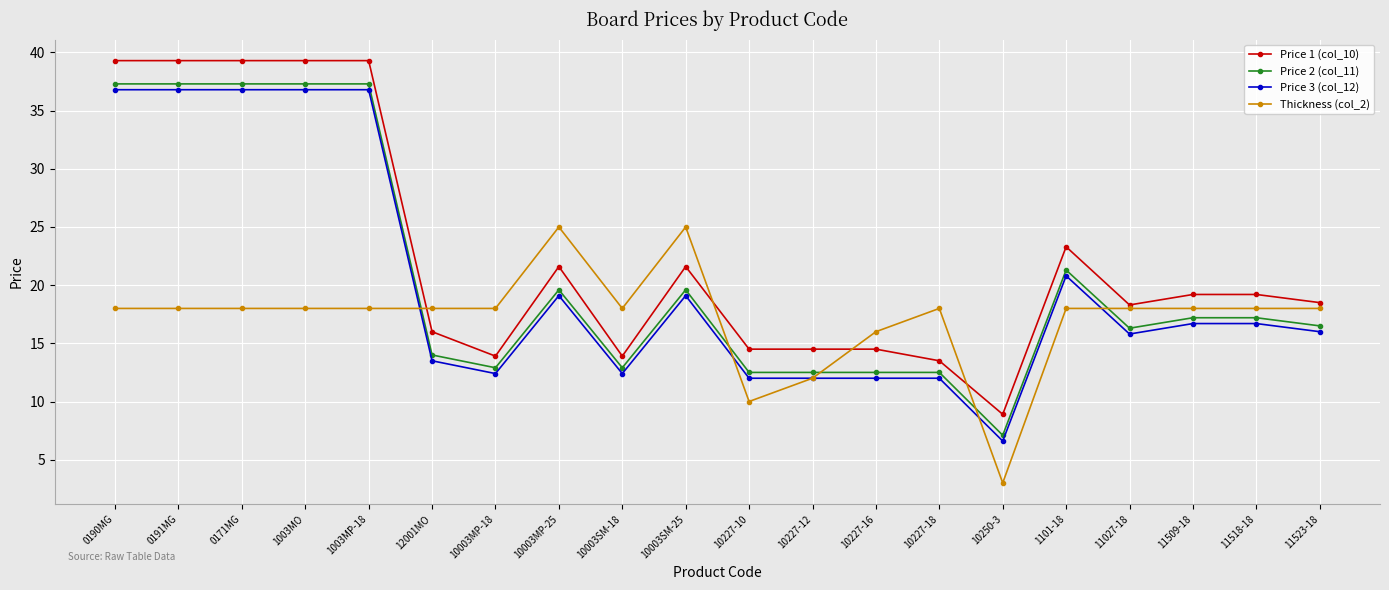

Reading right to left, extract all data points from this chart.

Price 1 (col_10): 18.5	19.2	19.2	18.3	23.3	8.9	13.5	14.5	14.5	14.5	21.6	13.9	21.6	13.9	16.0	39.3	39.3	39.3	39.3	39.3
Price 2 (col_11): 16.5	17.2	17.2	16.3	21.3	7.1	12.5	12.5	12.5	12.5	19.6	12.9	19.6	12.9	14.0	37.3	37.3	37.3	37.3	37.3
Price 3 (col_12): 16.0	16.7	16.7	15.8	20.8	6.6	12.0	12.0	12.0	12.0	19.1	12.4	19.1	12.4	13.5	36.8	36.8	36.8	36.8	36.8
Thickness (col_2): 18.0	18.0	18.0	18.0	18.0	3.0	18.0	16.0	12.0	10.0	25.0	18.0	25.0	18.0	18.0	18.0	18.0	18.0	18.0	18.0